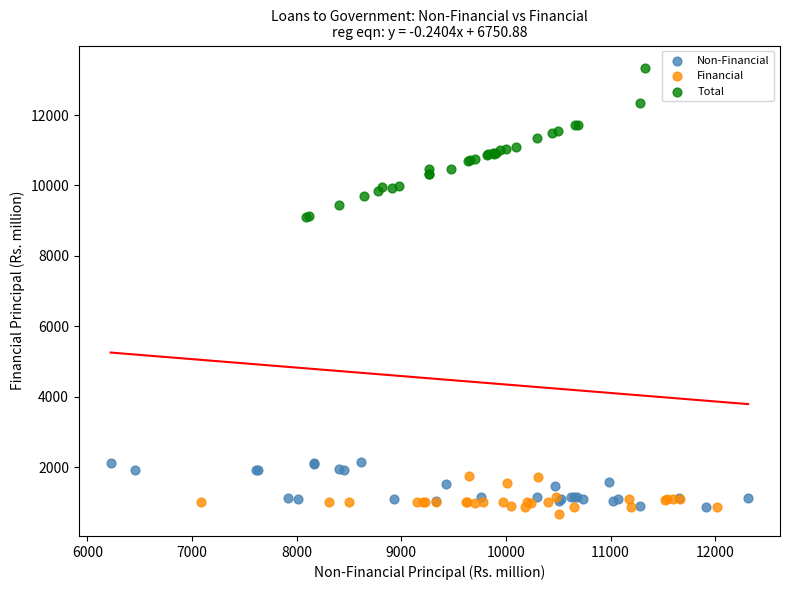

Which series contains the highest Y value?

Total